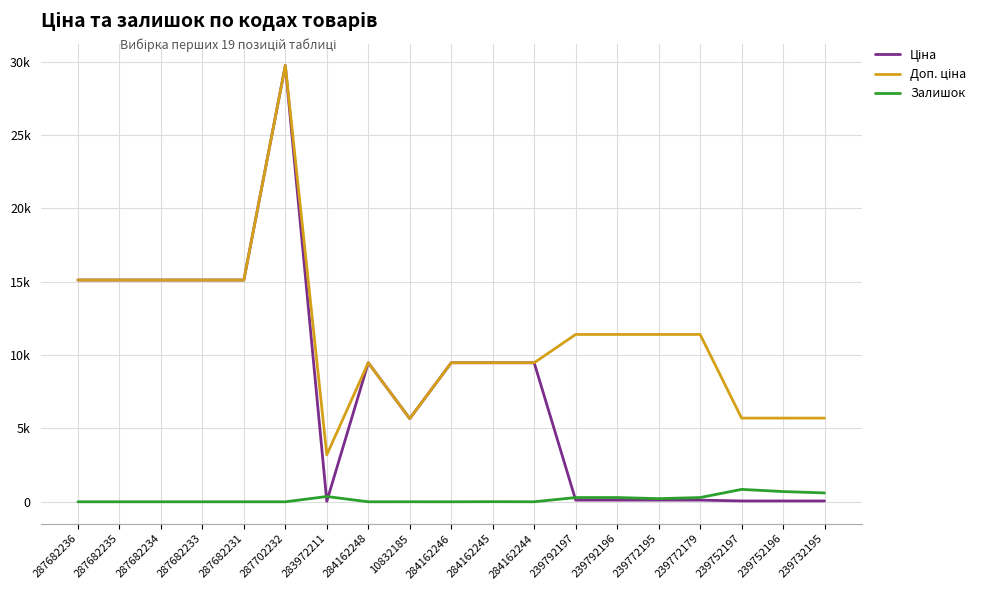

Does the chart display data point markers on the line(s)?

No